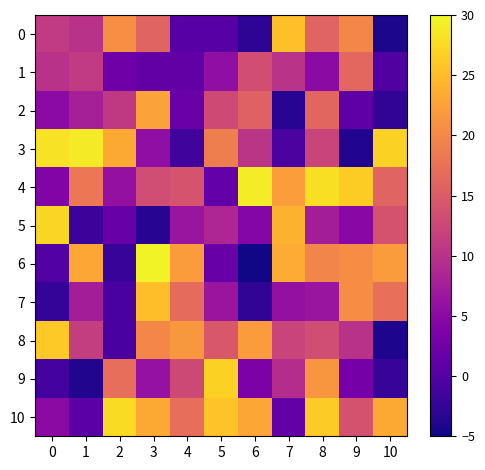

Reading left to right, what are all the values shown in this chart?

0: 0=11.0	1=10.0	2=20.6	3=16.0	4=0.5	5=0.5	6=-3.0	7=25.3	8=16.0	9=19.8	10=-4.3
1: 0=10.0	1=11.0	2=2.4	3=1.4	4=1.4	5=5.6	6=13.4	7=10.1	8=5.2	9=16.4	10=-0.1
2: 0=5.2	1=7.8	2=11.0	3=22.5	4=2.0	5=13.0	6=15.7	7=-3.4	8=16.3	9=1.0	10=-2.7
3: 0=28.2	1=28.8	2=23.3	3=5.7	4=-1.6	5=18.9	6=10.4	7=-0.7	8=12.3	9=-3.8	10=26.8
4: 0=4.1	1=18.2	2=5.9	3=13.2	4=14.1	5=1.5	6=28.9	7=22.1	8=27.9	9=26.3	10=15.9
5: 0=27.3	1=-1.9	2=1.9	3=-3.4	4=6.4	5=8.6	6=4.5	7=24.0	8=7.5	9=4.8	10=14.0
6: 0=-0.1	1=23.1	2=-2.4	3=29.5	4=22.0	5=2.0	6=-4.8	7=23.5	8=19.7	9=20.5	10=22.0
7: 0=-2.4	1=7.5	2=-0.9	3=25.2	4=16.8	5=6.6	6=-2.8	7=5.9	8=6.4	9=20.5	10=17.3
8: 0=26.1	1=11.5	2=-0.8	3=20.0	4=21.6	5=14.6	6=22.0	7=12.3	8=13.3	9=10.0	10=-4.1
9: 0=-1.2	1=-3.9	2=17.3	3=6.0	4=12.8	5=26.8	6=3.7	7=9.4	8=21.4	9=3.0	10=-2.3
10: 0=5.1	1=0.6	2=27.5	3=23.3	4=17.2	5=25.5	6=23.1	7=1.5	8=26.2	9=13.9	10=23.3